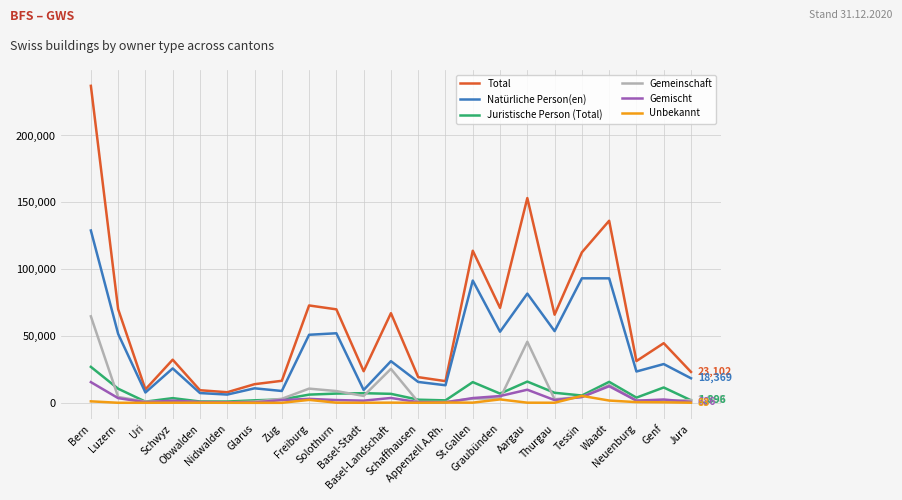

What is the maximum value shown in the chart?

237134